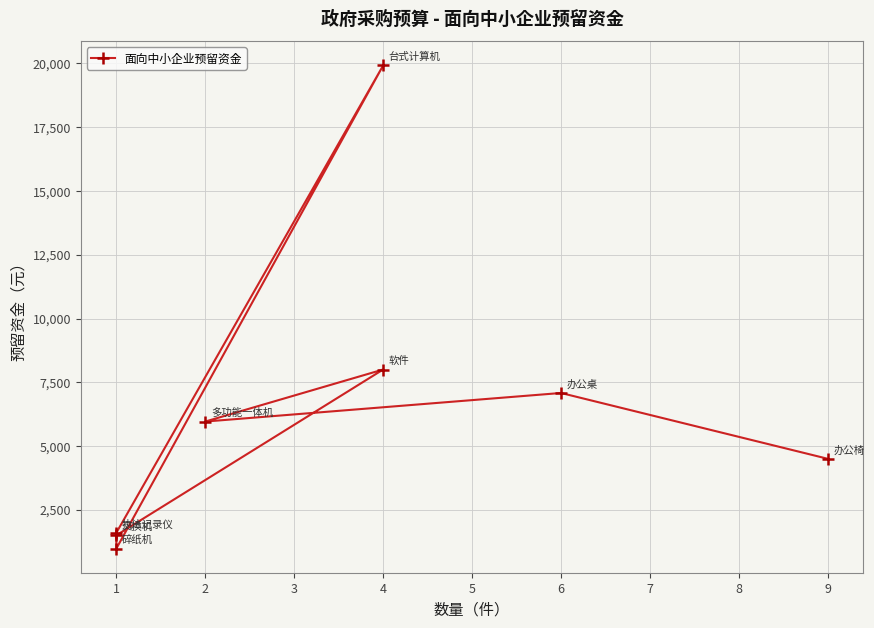

Is this an area chart (filled region under the line)?

No